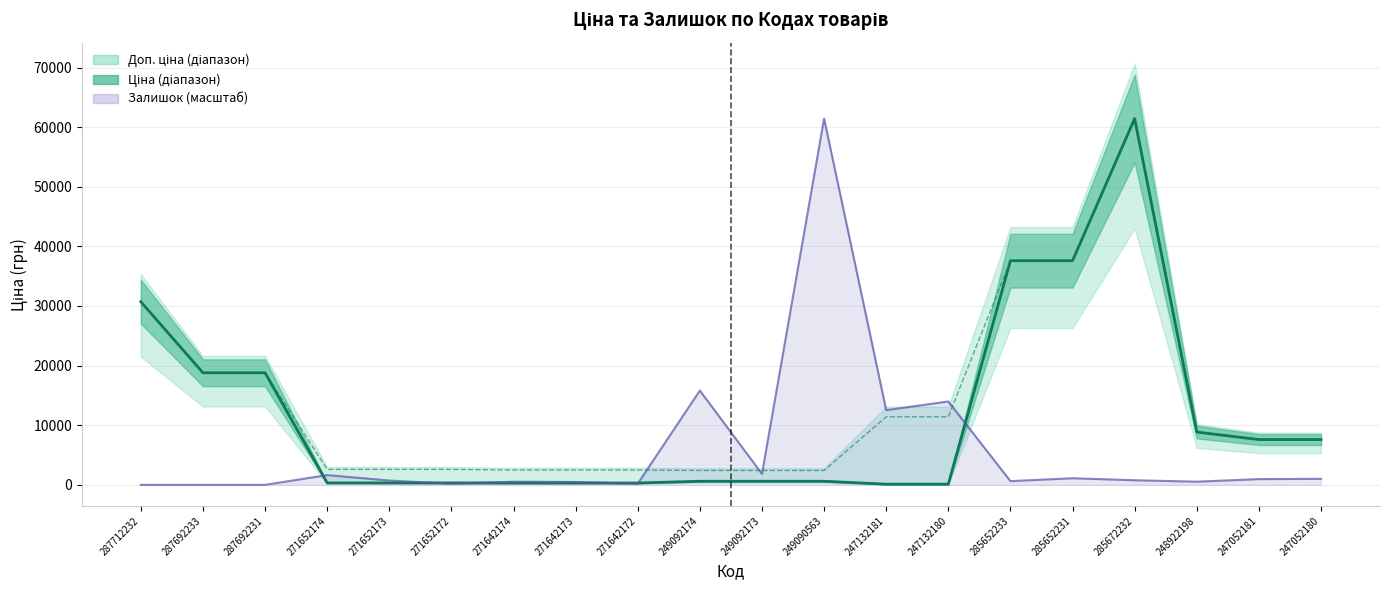

True or false: Доп. ціна has a value of 15386.3 at 247132180.

False